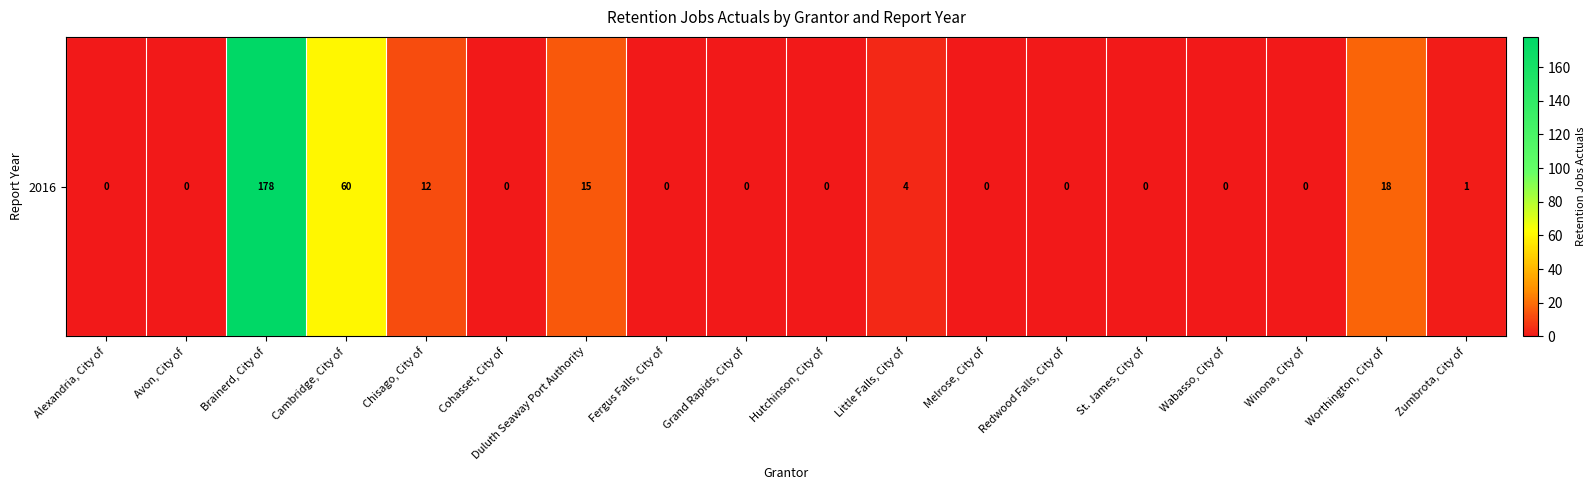

List the labels in order of value, smallest first.

Alexandria, City of, Avon, City of, Cohasset, City of, Fergus Falls, City of, Grand Rapids, City of, Hutchinson, City of, Melrose, City of, Redwood Falls, City of, St. James, City of, Wabasso, City of, Winona, City of, Zumbrota, City of, Little Falls, City of, Chisago, City of, Duluth Seaway Port Authority, Worthington, City of, Cambridge, City of, Brainerd, City of